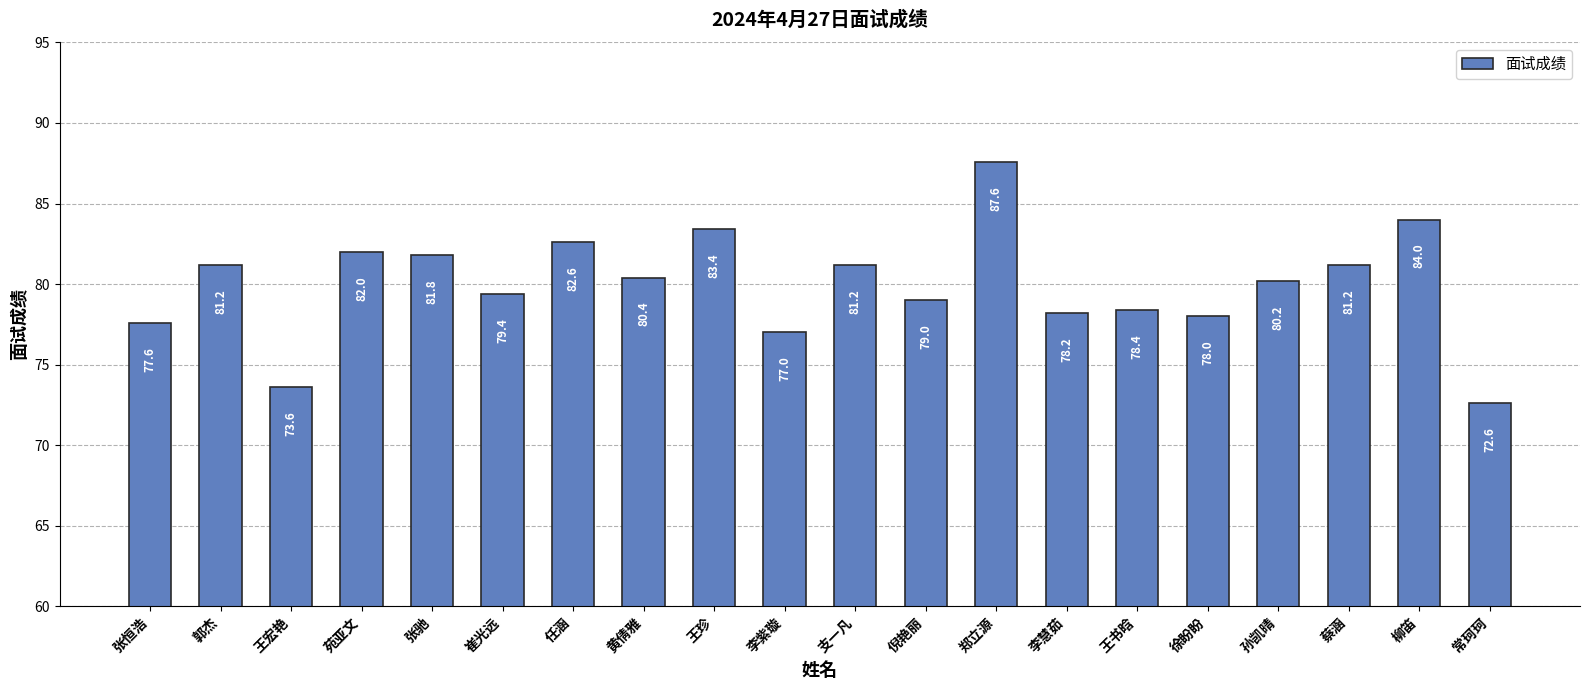

Approximately how many times larger is the value at 李慧茹 compared to 郭杰?

1.0